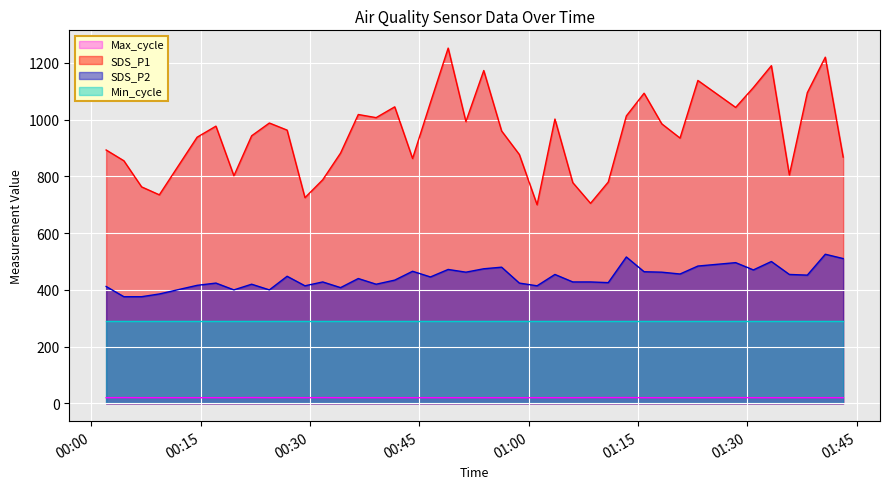

What is the label of the 1st point from the right?

2022/05/05 01:43:10